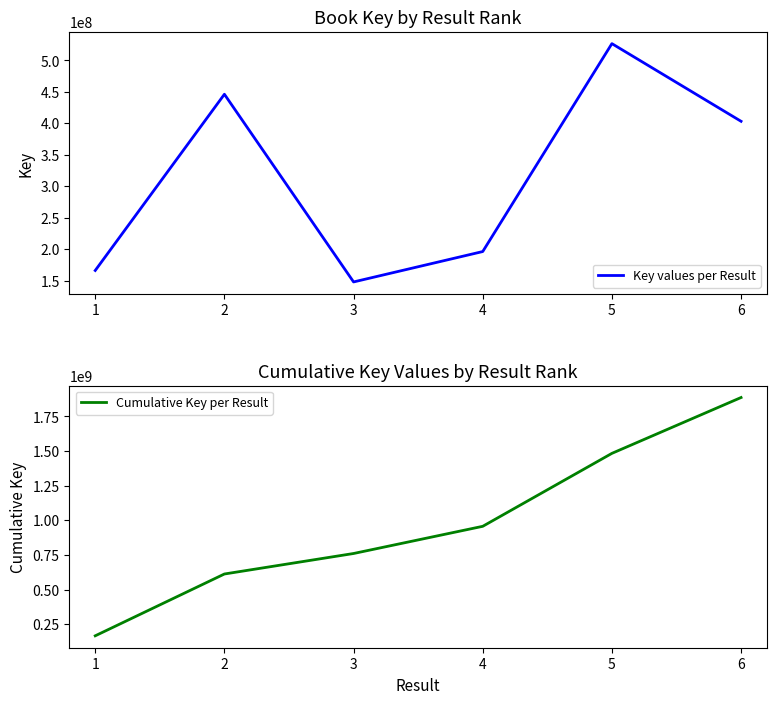

What is the value of the Cumulative Key per Result point at the 4th from the left?

956873734